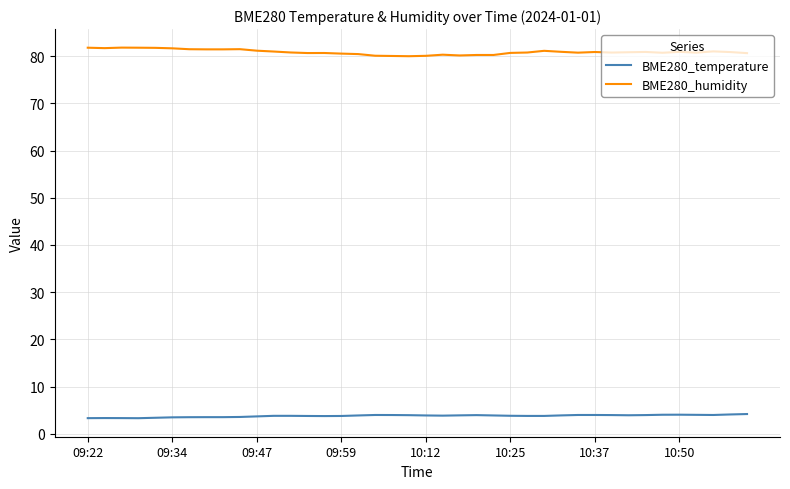

Rank the series by their average value, from lowest to highest.

BME280_temperature, BME280_humidity